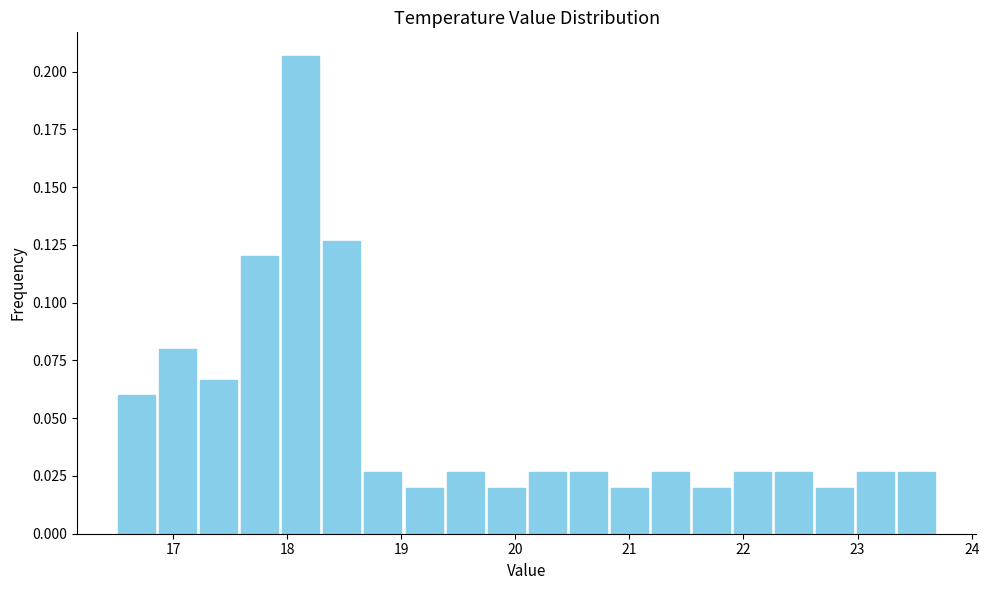

Around what value on the x-axis is the tallest bar? Give the approximate position of its centre, as read against the axis.

18.1